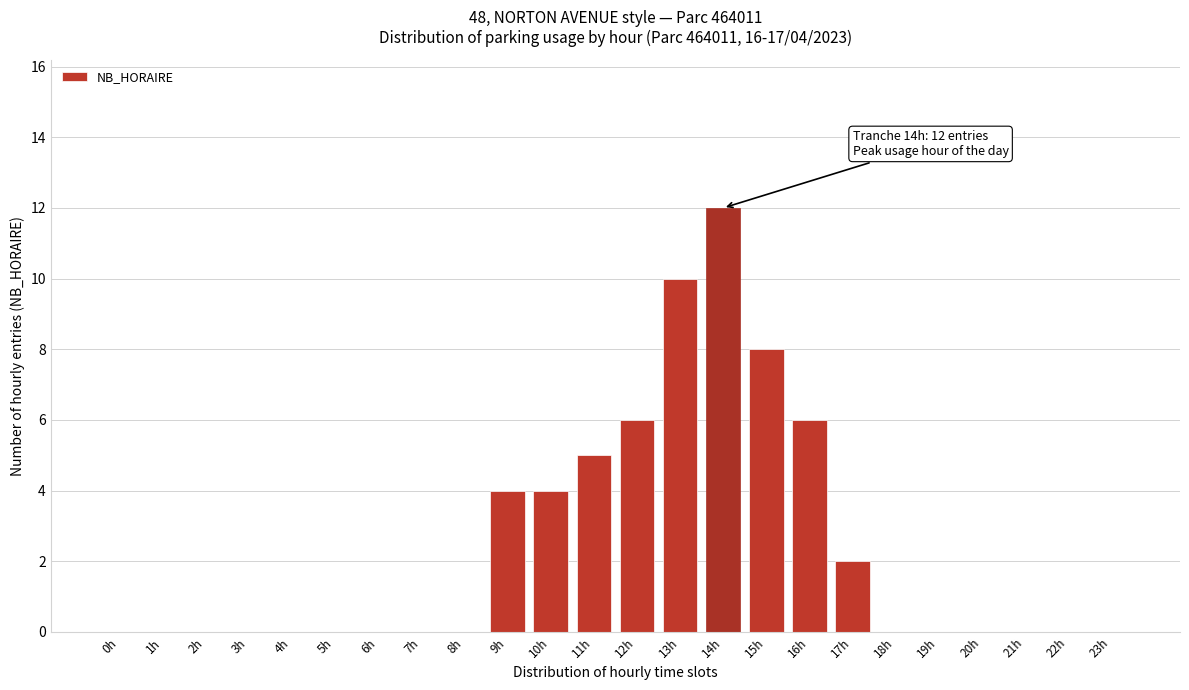

Reading left to right, list all the values displayed in this chart.

0h=0	1h=0	2h=0	3h=0	4h=0	5h=0	6h=0	7h=0	8h=0	9h=4	10h=4	11h=5	12h=6	13h=10	14h=12	15h=8	16h=6	17h=2	18h=0	19h=0	20h=0	21h=0	22h=0	23h=0